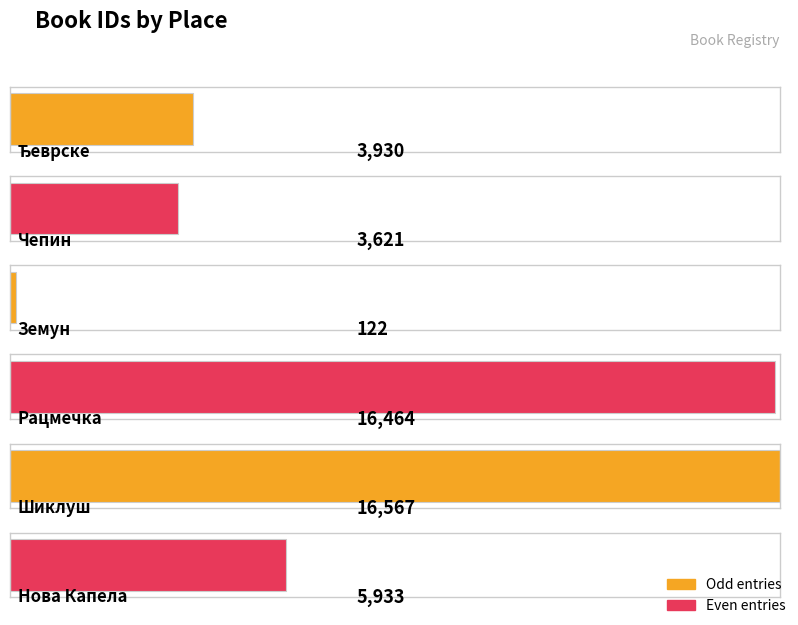

Which has a higher value, Шиклуш or Чепин?

Шиклуш